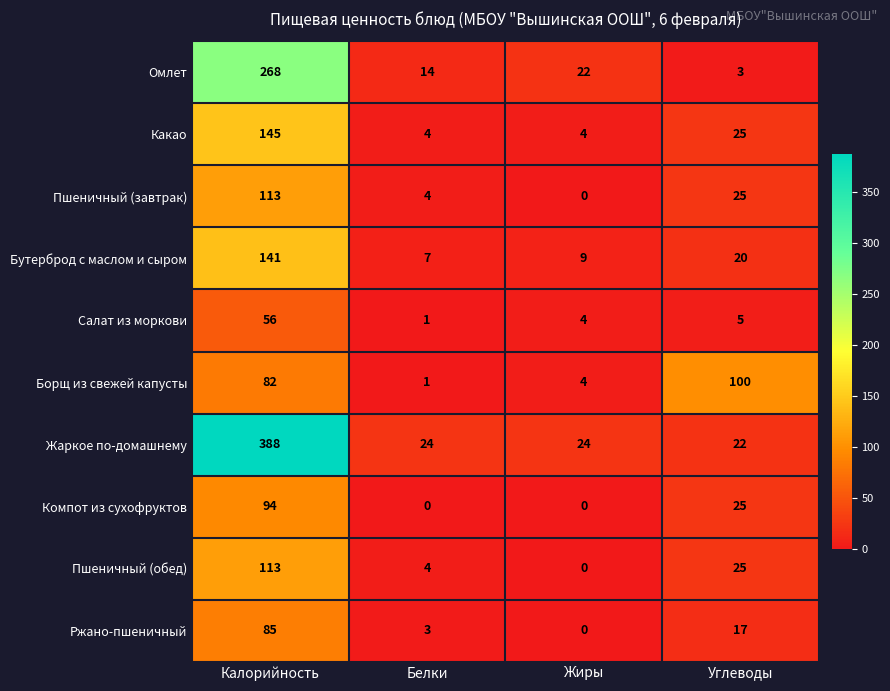

At which category is the sum across all series the highest?

Калорийность